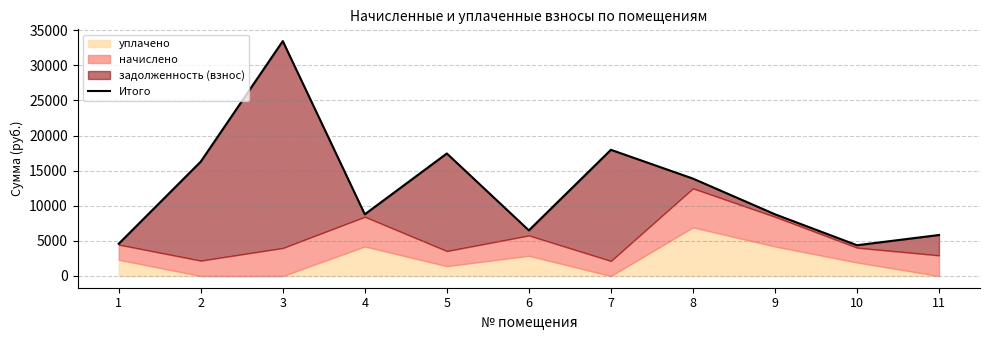

Approximately how many times larger is the value at 2 compared to 10?

3.7